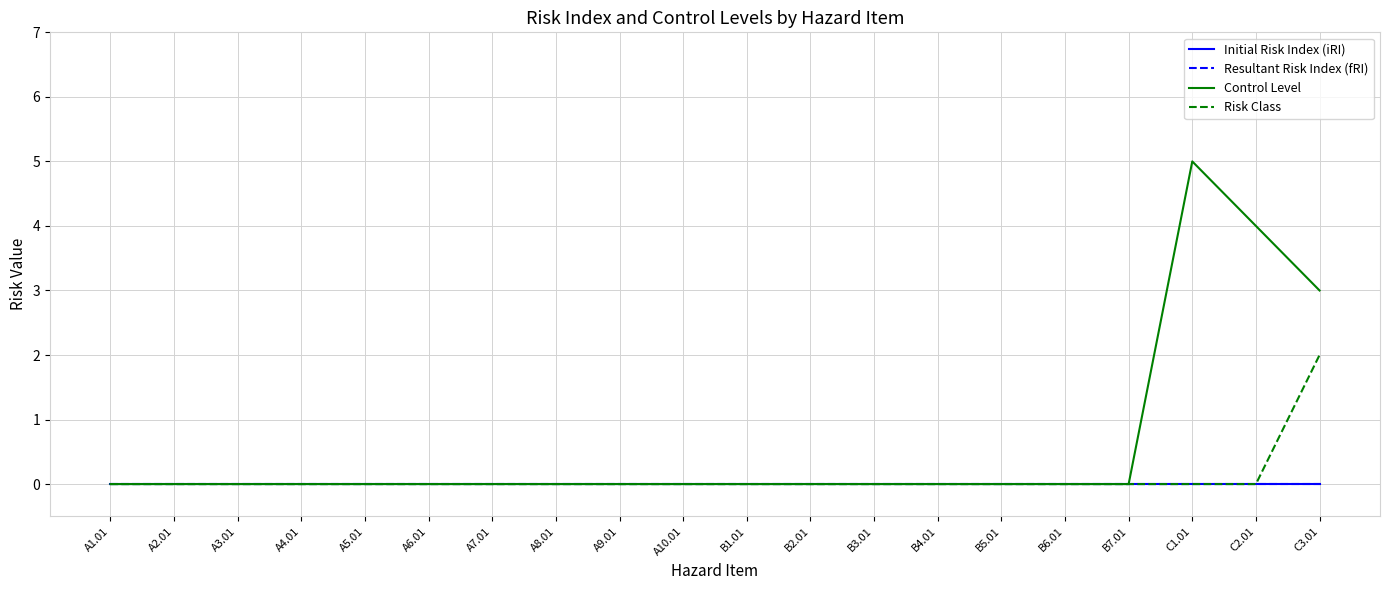

Which series has the largest total across all categories?

Control Level